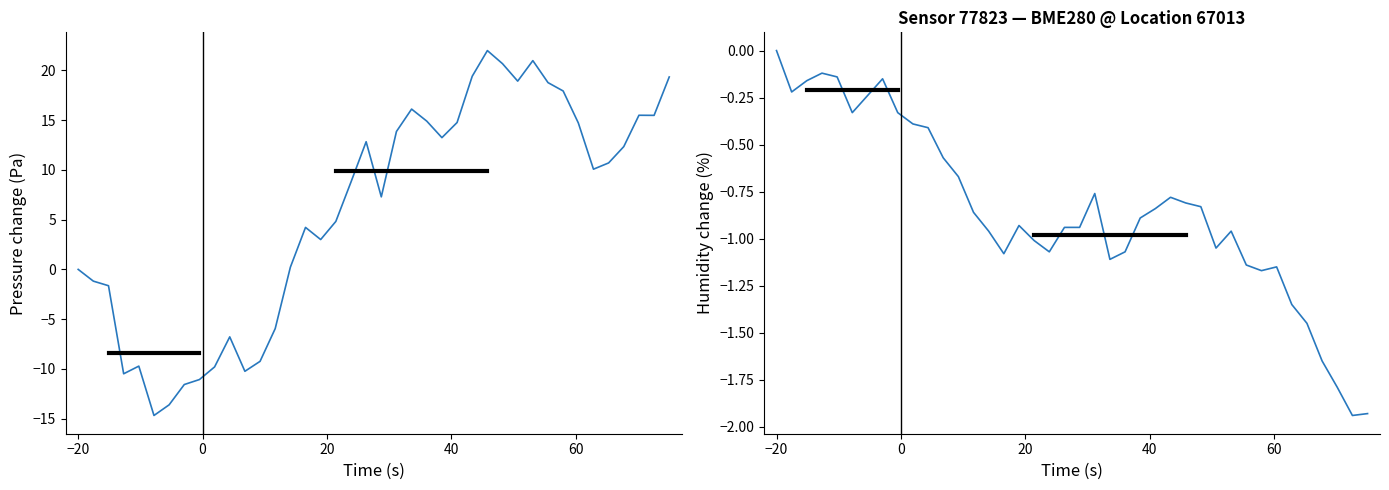

How many interior local peaks does the pressure series have?

8